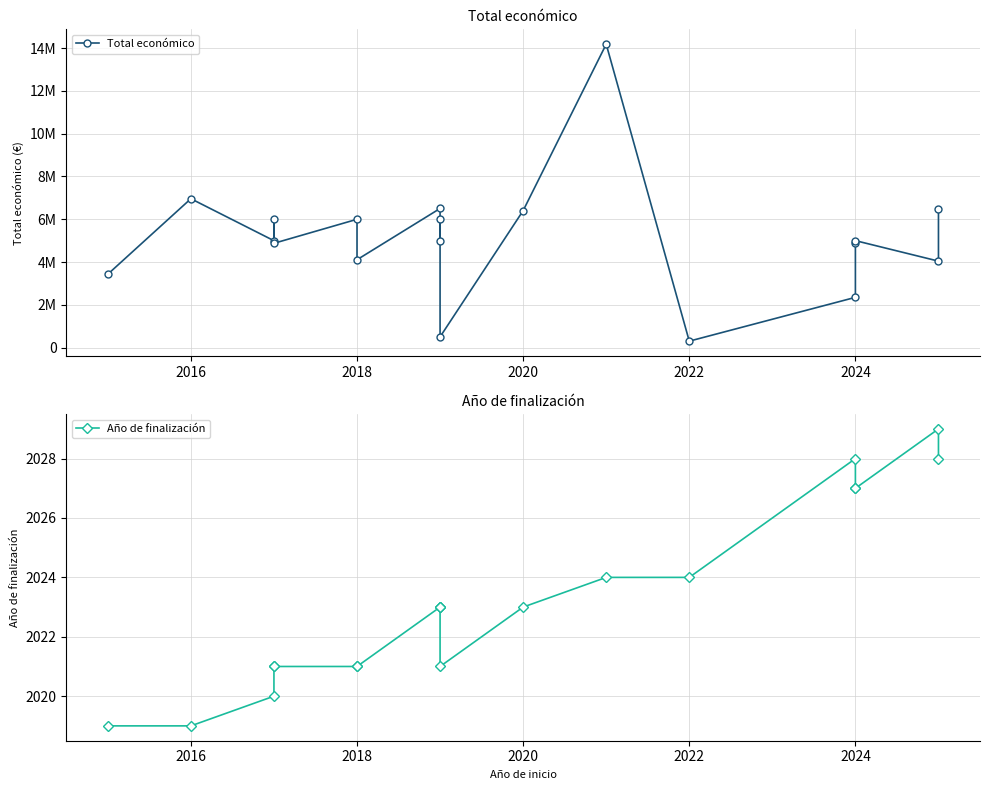

How many values in the Año de finalización series exceed 2023?

7